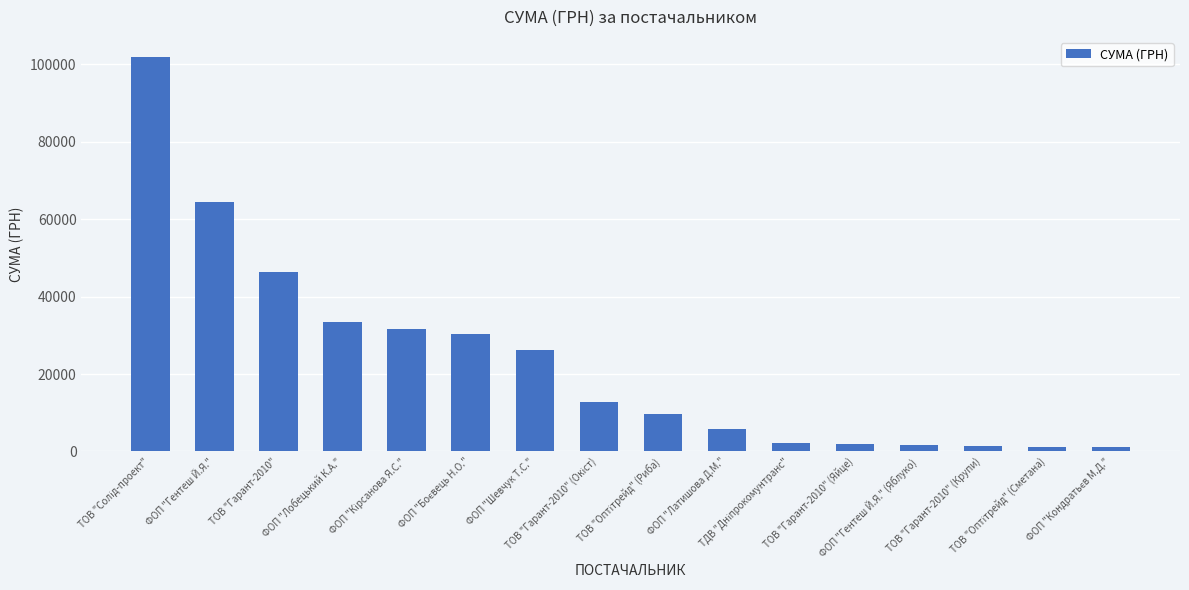

What is the average value?

23263.6